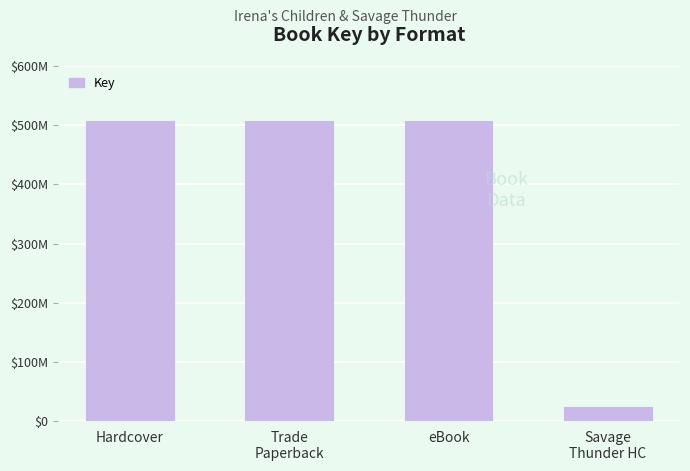

Does the chart contain any negative values?

No